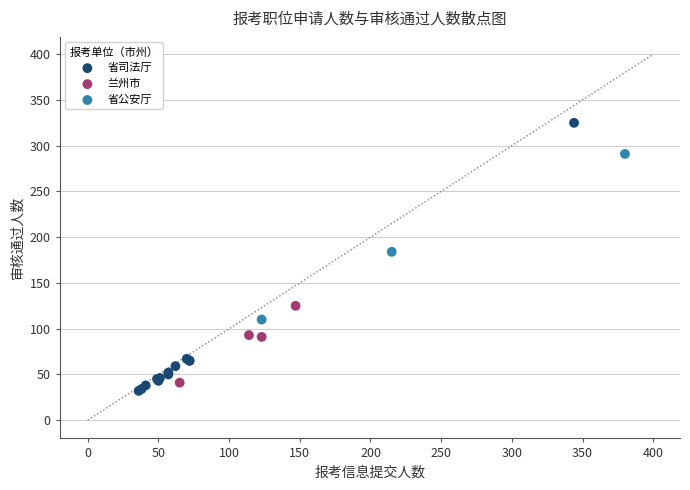

Which series reaches the maximum Y coordinate?

省司法厅